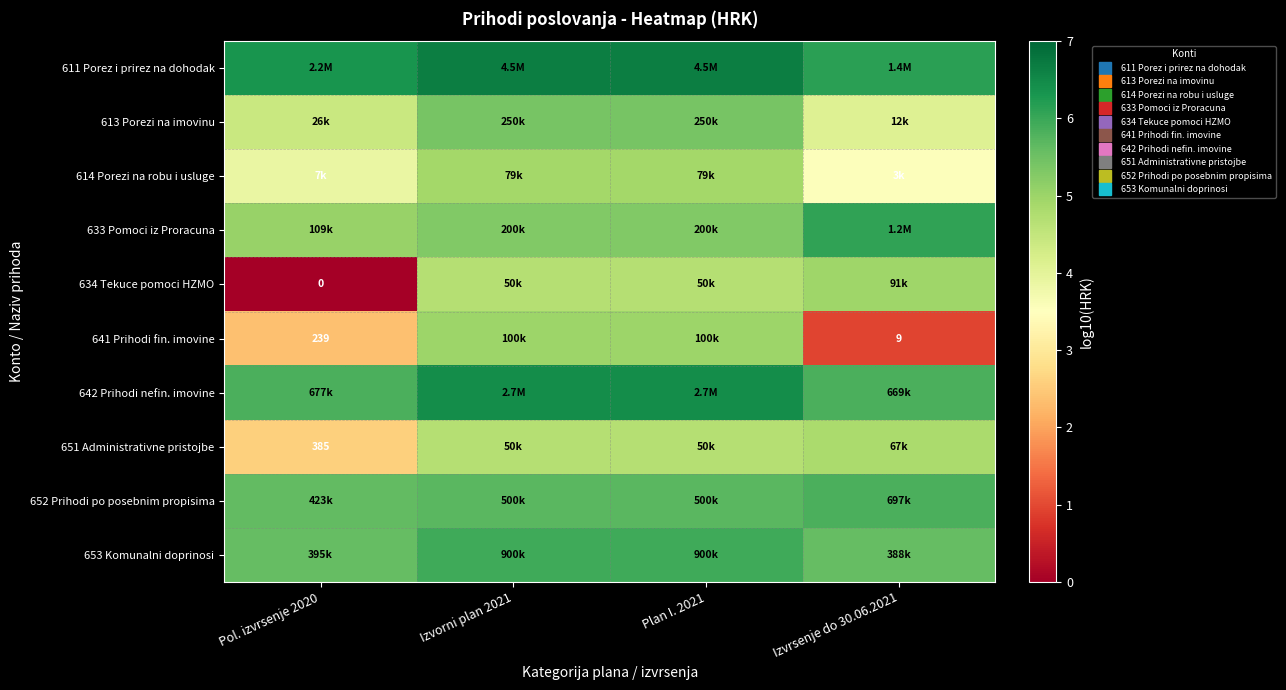

The value of 641 Prihodi fin. imovine at Pol. izvrsenje 2020 is 3.4. True or false?

False